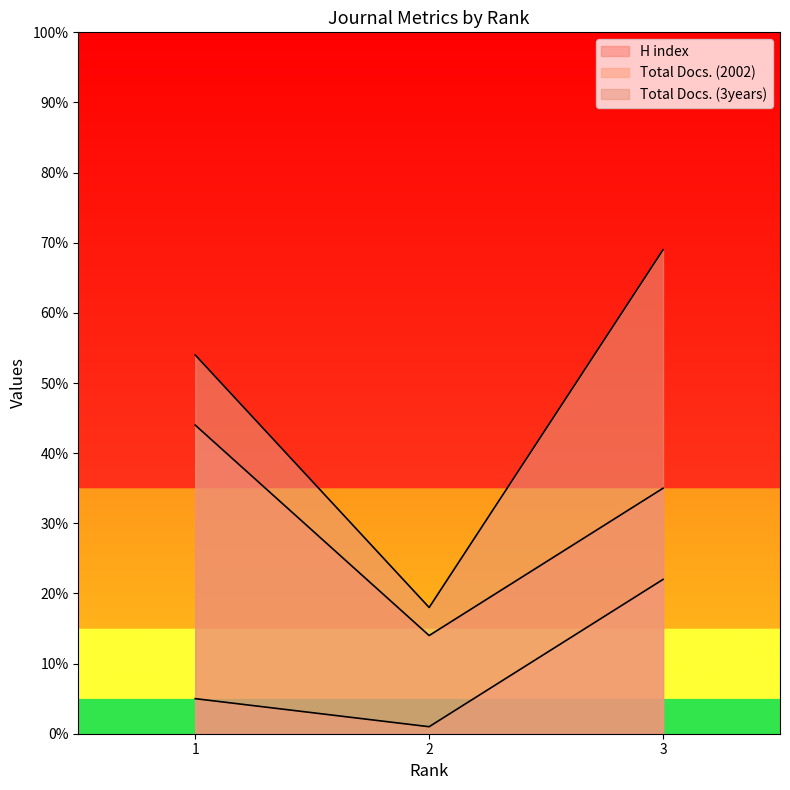

Reading right to left, extract all data points from this chart.

H index: 35	14	44
Total Docs. (2002): 22	1	5
Total Docs. (3years): 69	18	54